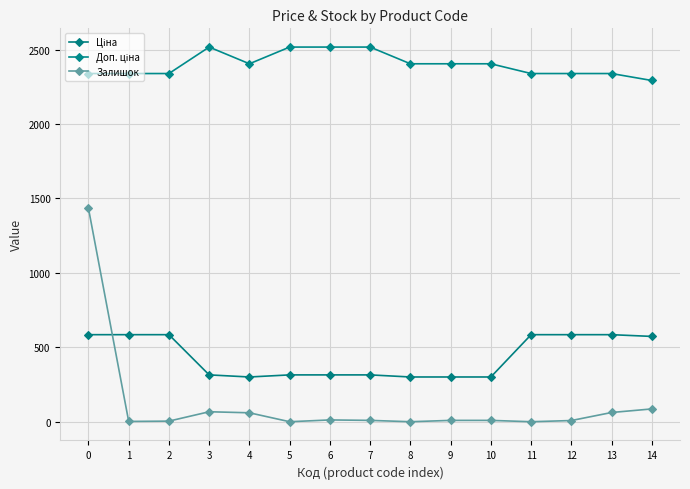

What is the maximum value shown in the chart?

2517.5